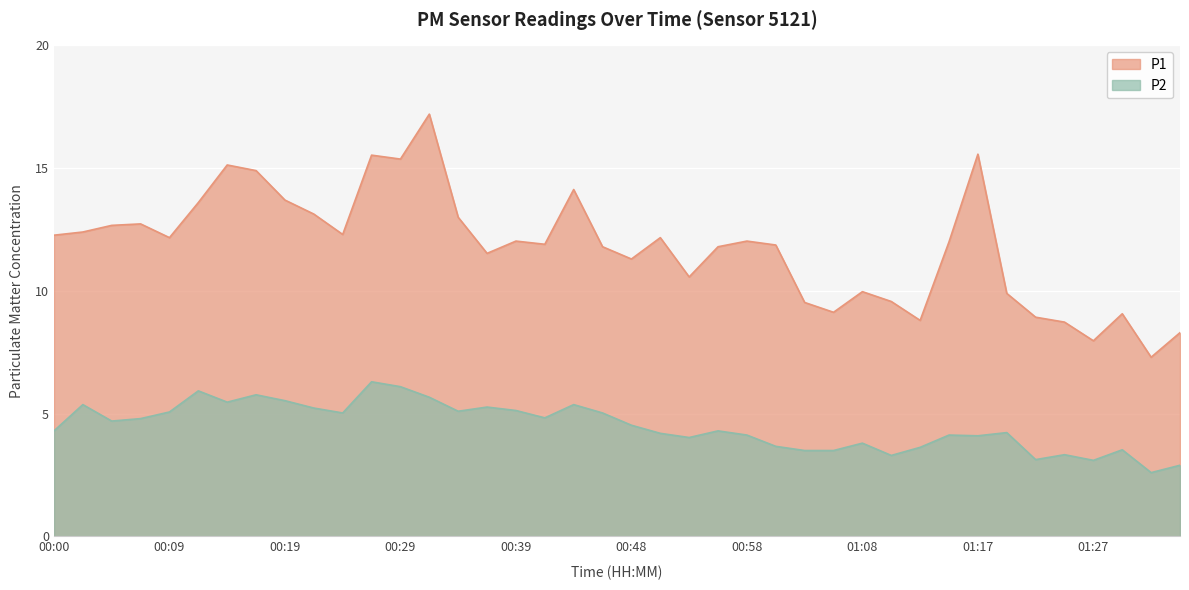

The value of P2 at 00:02 is 5.4. True or false?

True